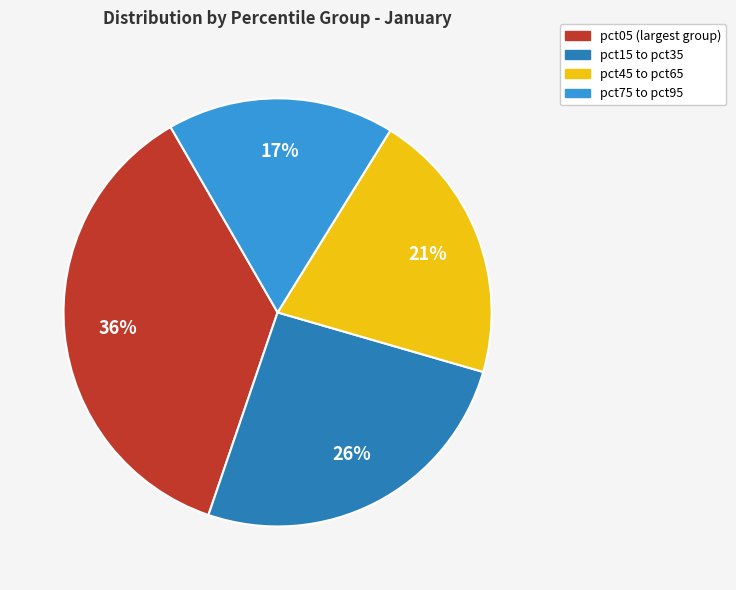

Approximately how many times larger is the value at pct75 to pct95 compared to pct15 to pct35?

0.7